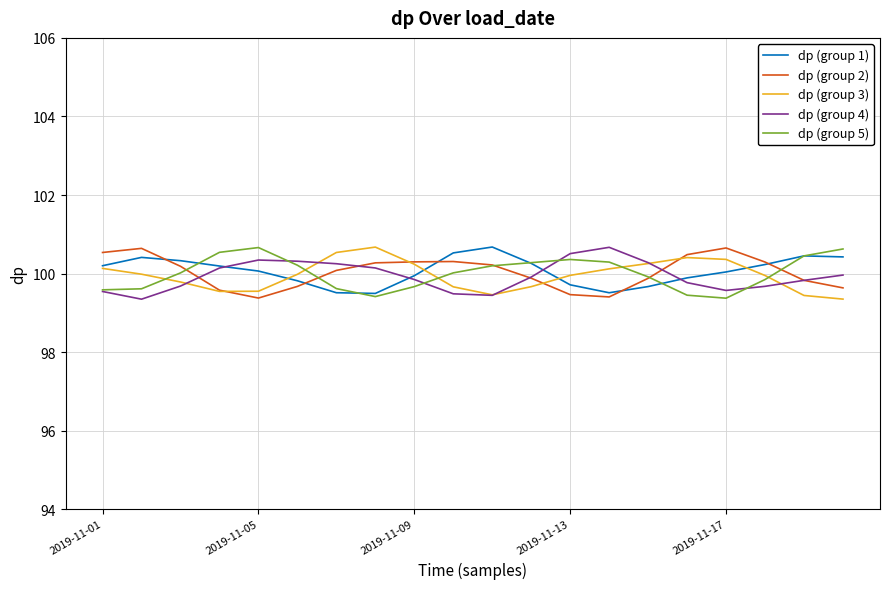

What is the maximum value for dp (group 2)?

100.7